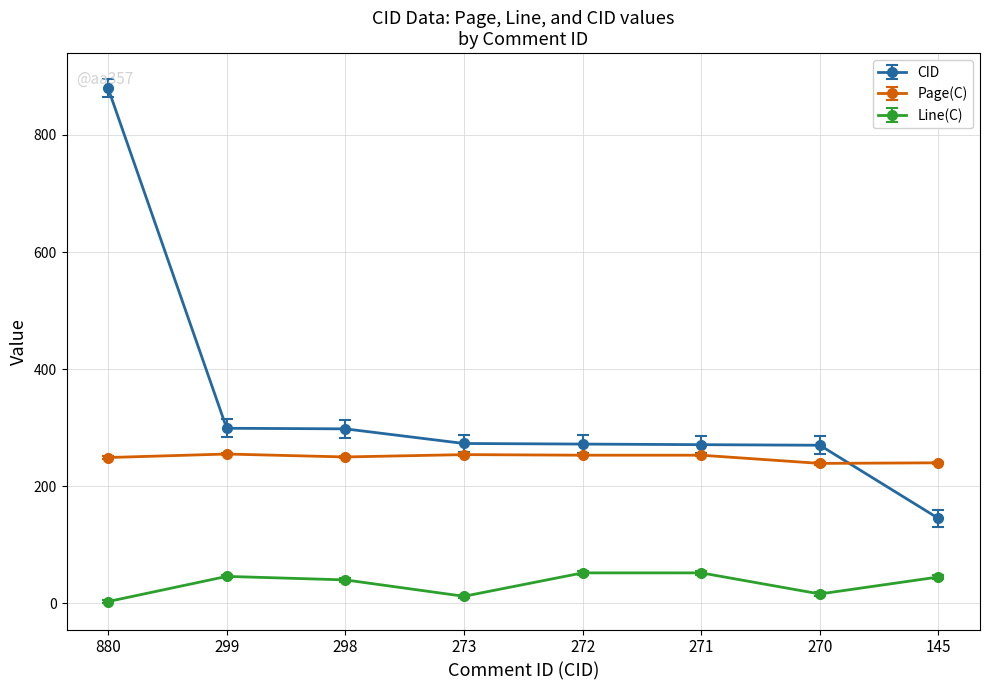

Where is the first local minimum for Line(C)?

273